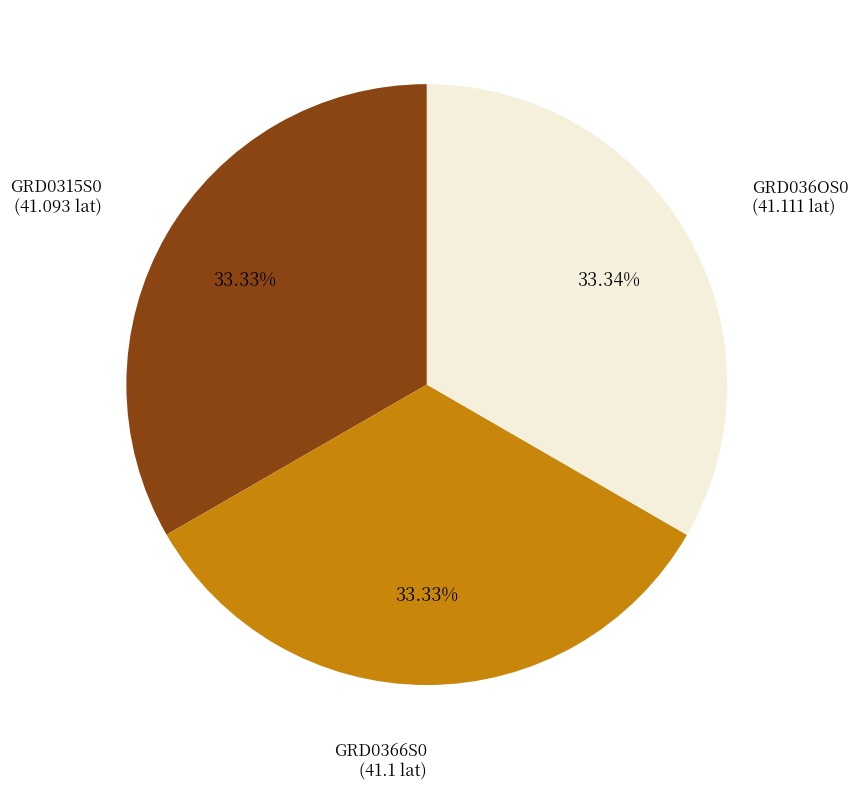

Does any single category account for the majority?

No